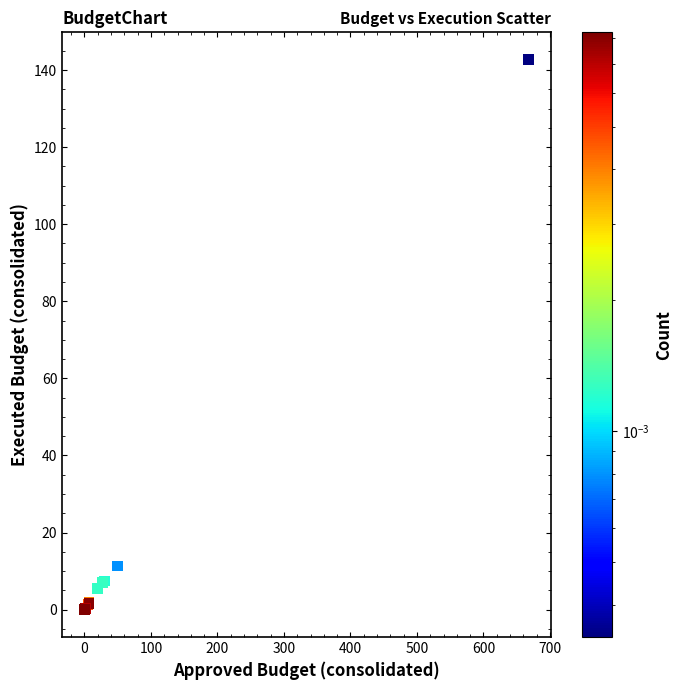

What Y value in the scatter plot is closest to 71?

11.3